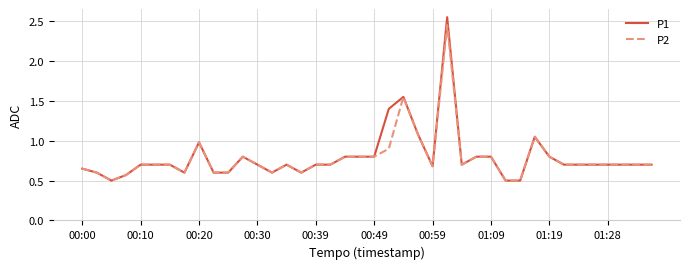

What is the minimum value for P2?

0.5